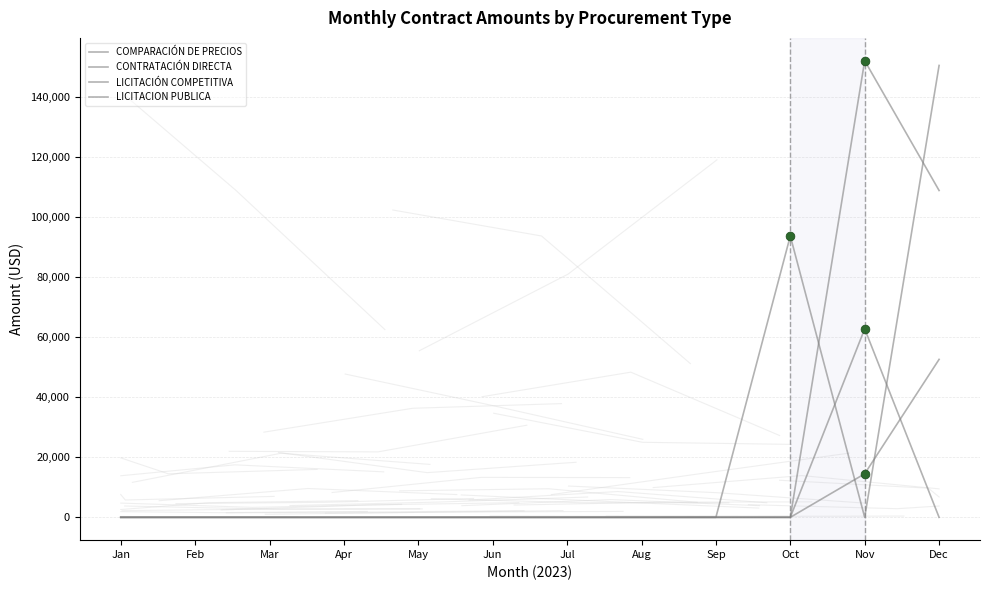

Which series has the widest spread of Y values?

LICITACION PUBLICA